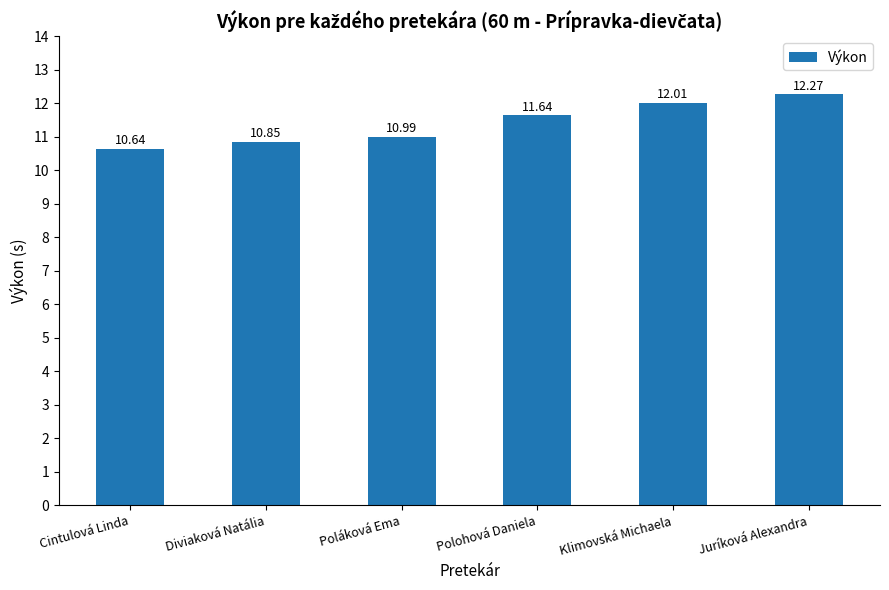

At which label is the value closest to 11?

Poláková Ema